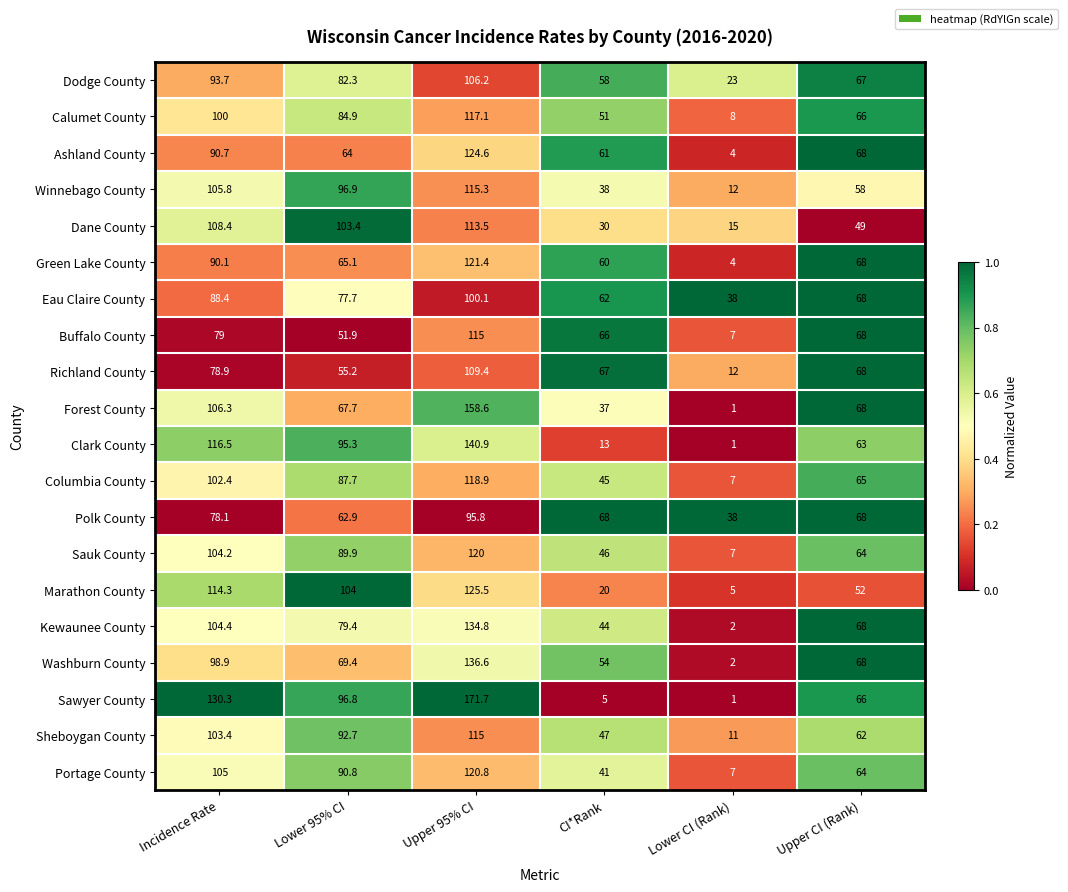

How many categories are shown in the chart?

6